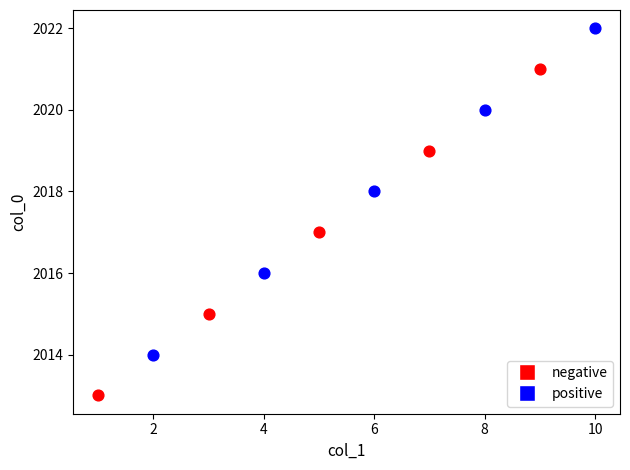

Which series reaches the minimum Y coordinate?

negative